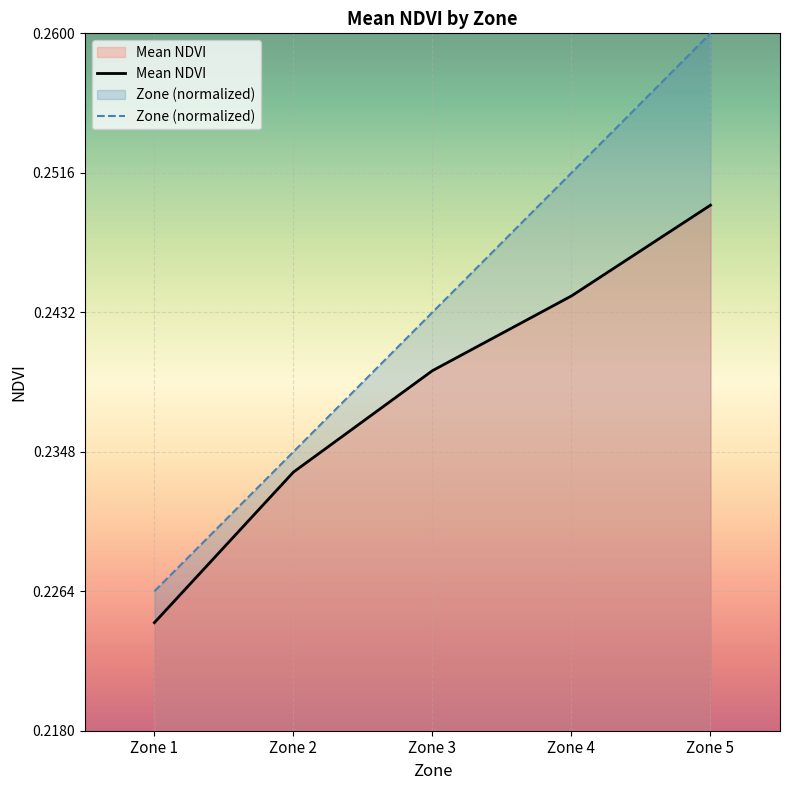

What value does the Mean NDVI series have at Zone 5?

0.2